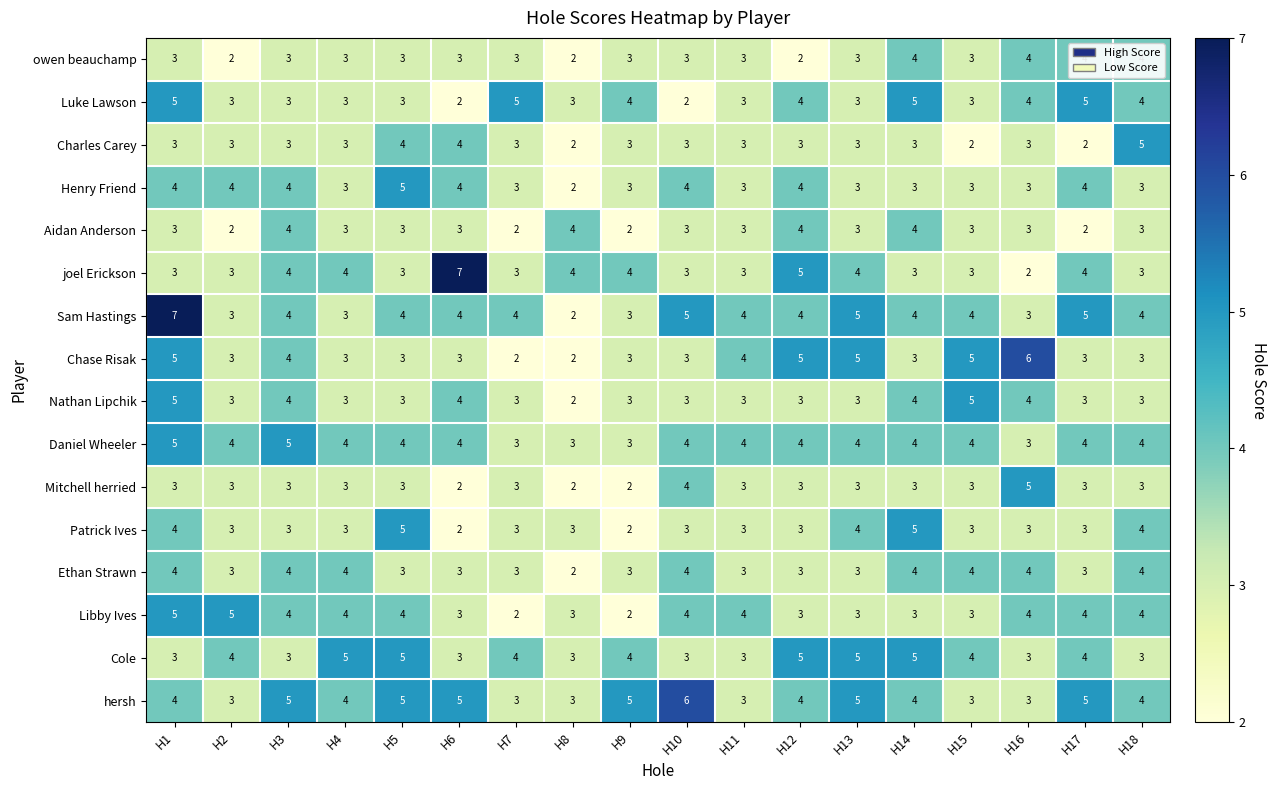

At which category is the sum across all series the highest?

H1